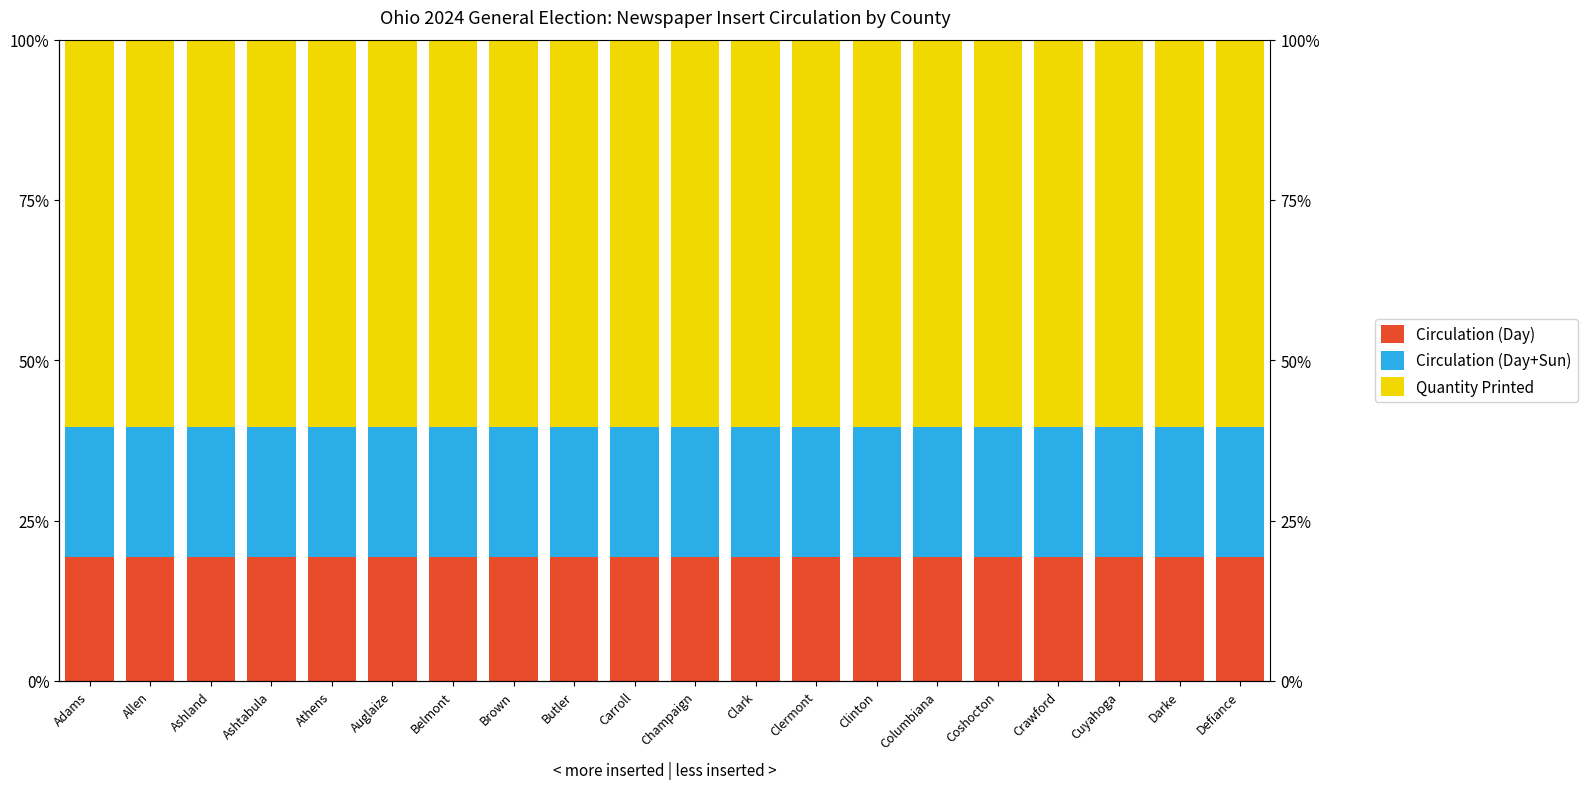

The value of Circulation (Day+Sun) at Belmont is 4.6. True or false?

False